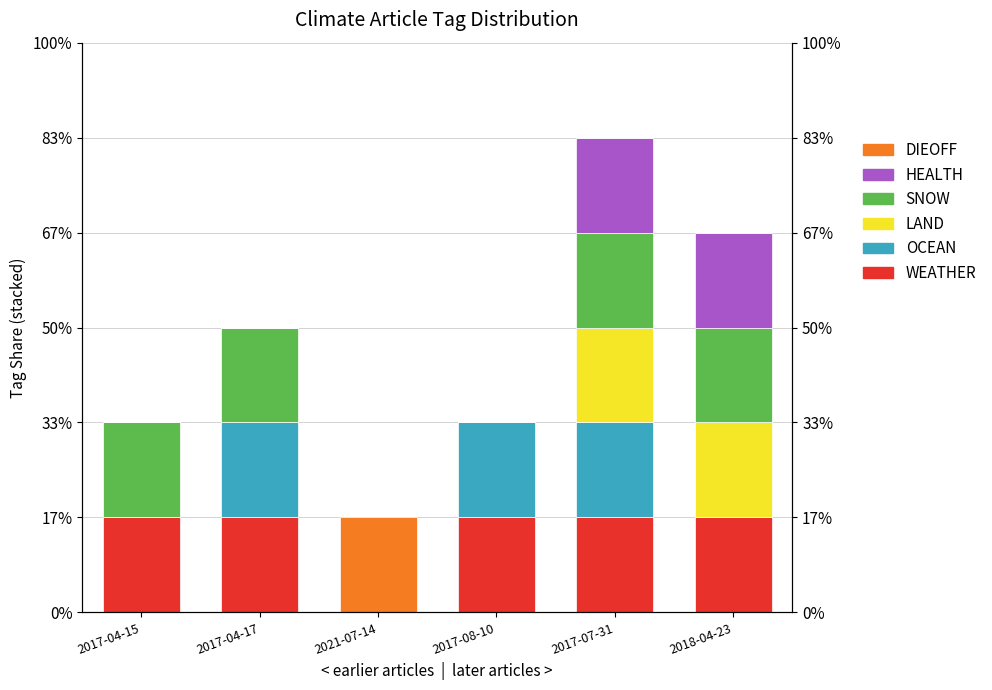

What is the label of the 4th bar from the left?

2017-08-10